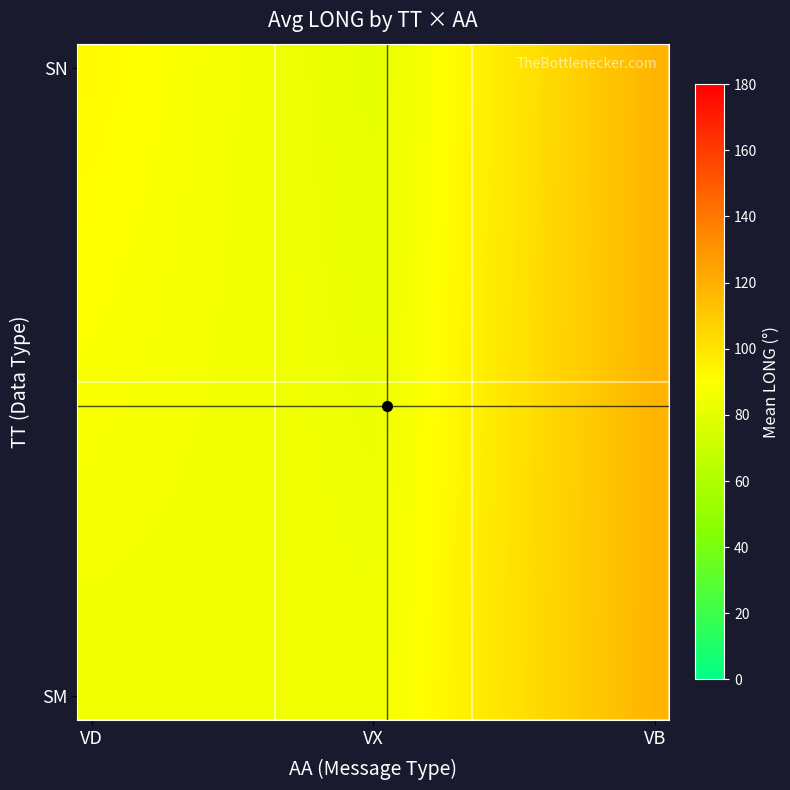

At how many categories does at least one series exceed 108?

3